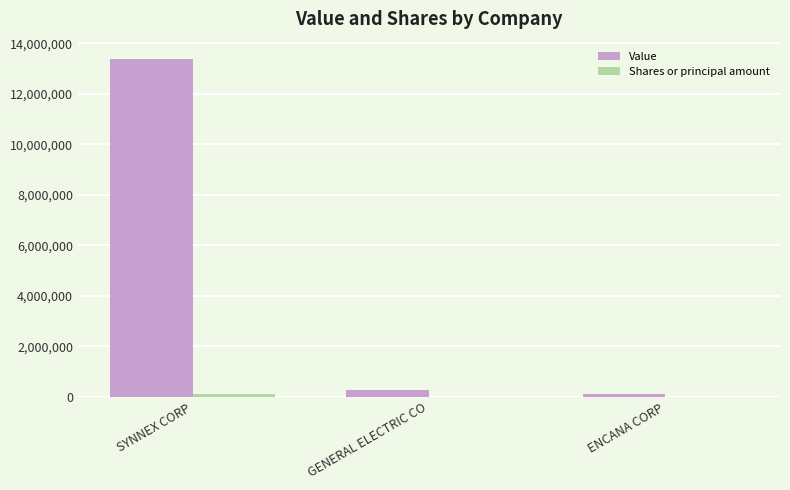

Which series has the largest total across all categories?

Value